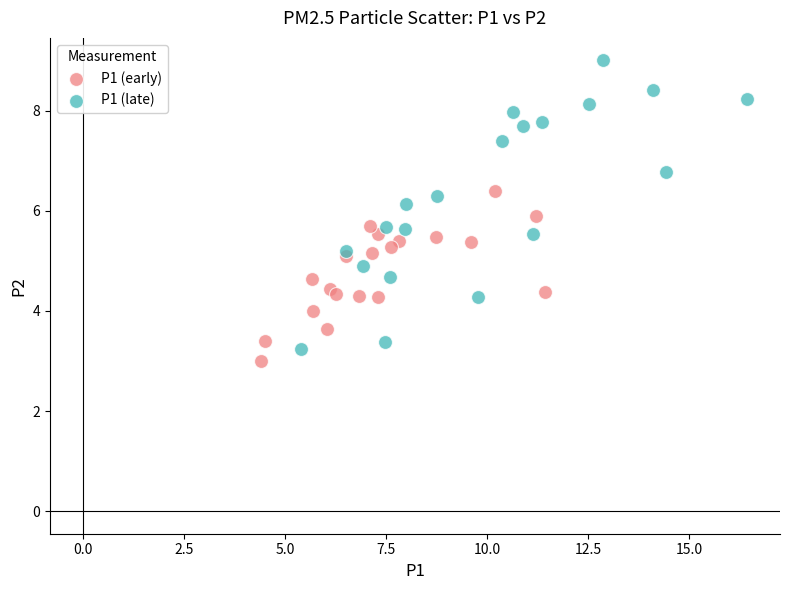

Which series has the largest Y range (max minus min)?

P1 (late)